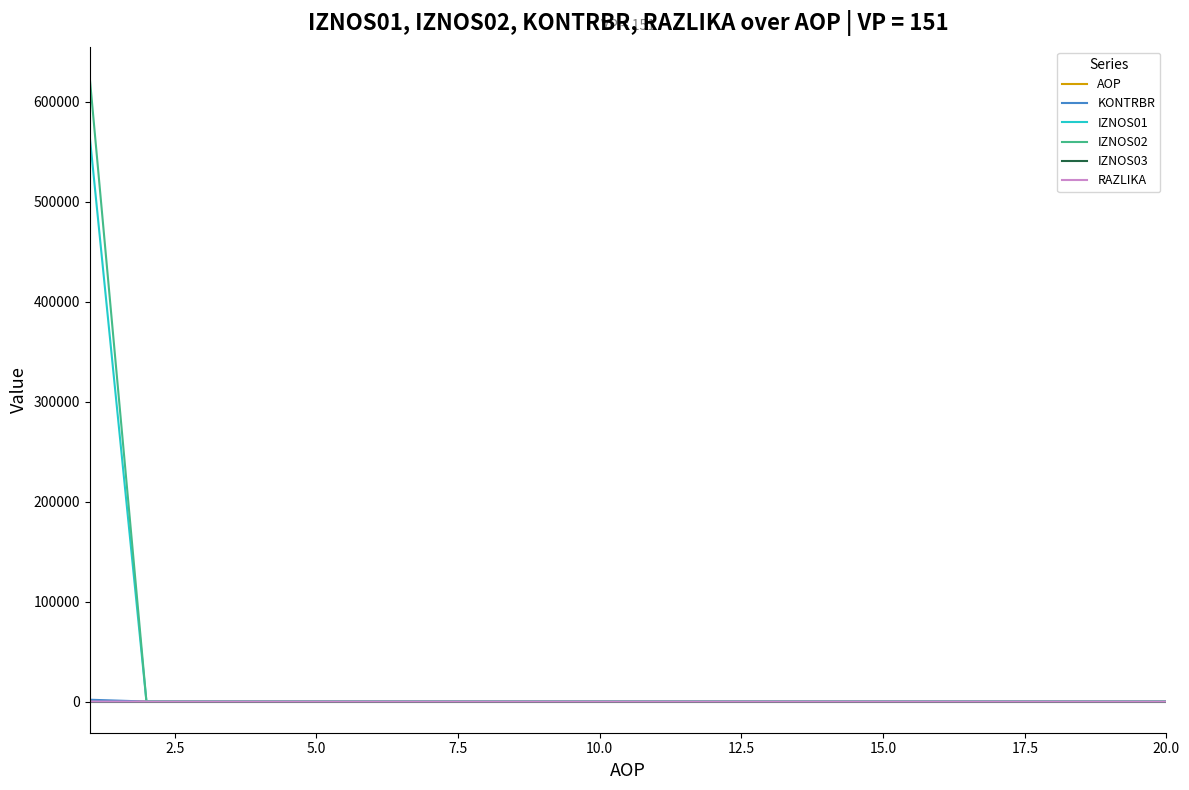

What is the maximum value shown in the chart?

623797.8